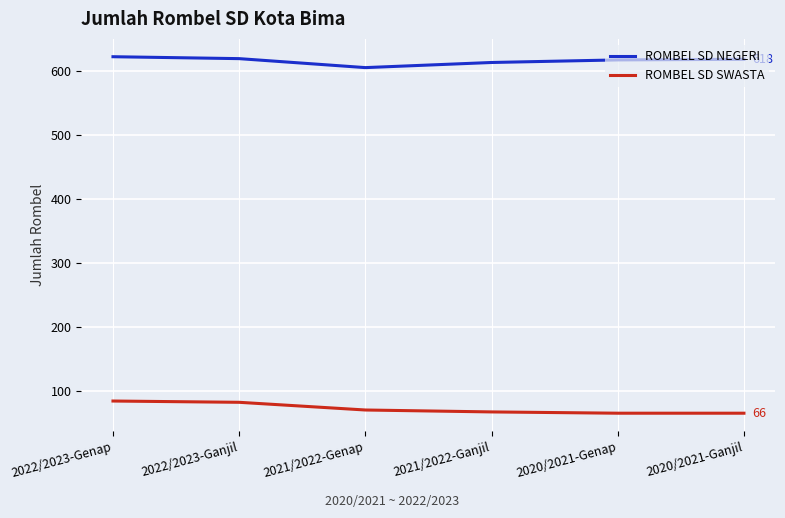

Rank the series at 2020/2021-Genap from highest to lowest value.

ROMBEL SD NEGERI, ROMBEL SD SWASTA